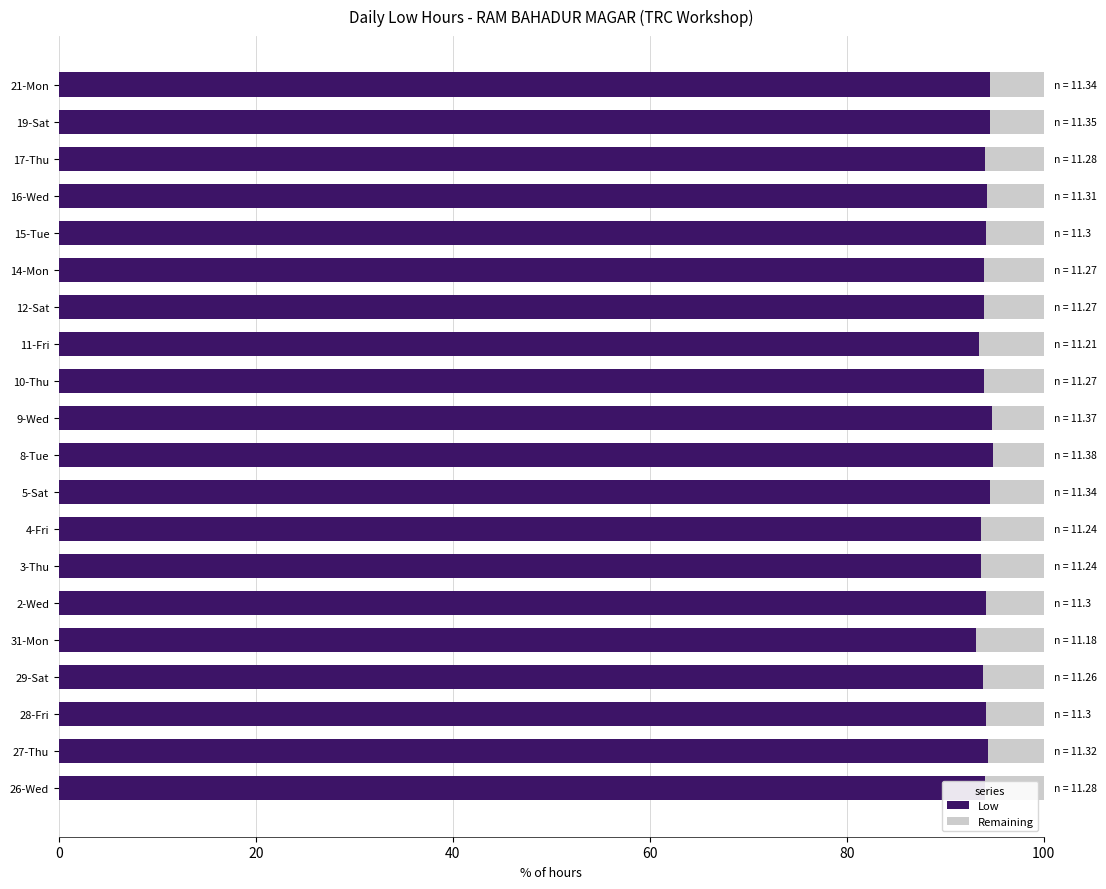

What is the lowest value of the Low series?

93.2